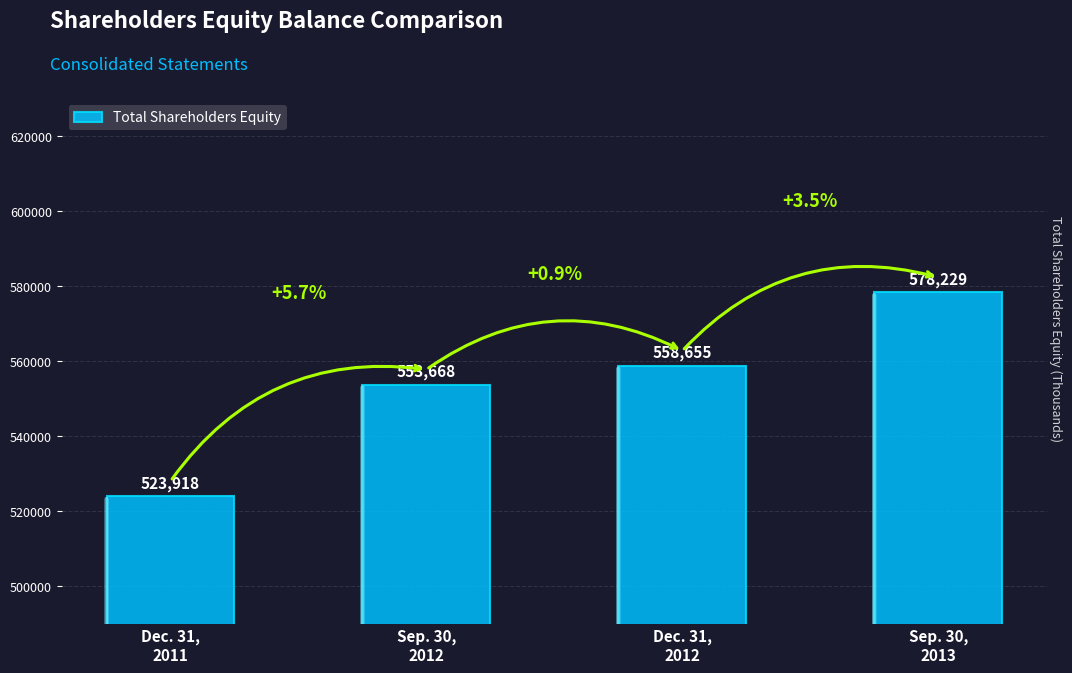

What is the sum of the values at Dec. 31,
2011 and Dec. 31,
2012?

1082573